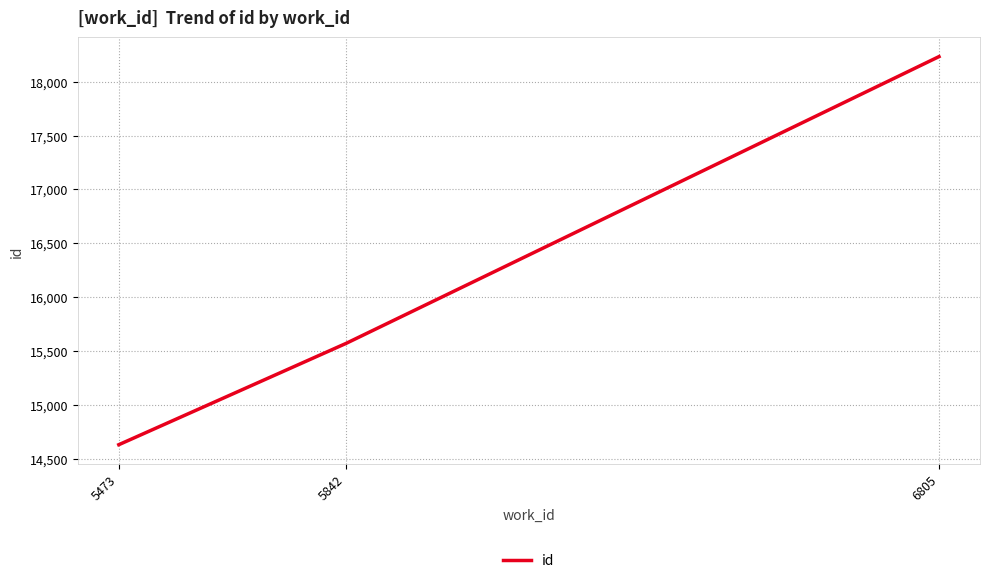

What is the difference between the maximum and second lowest values?

2662